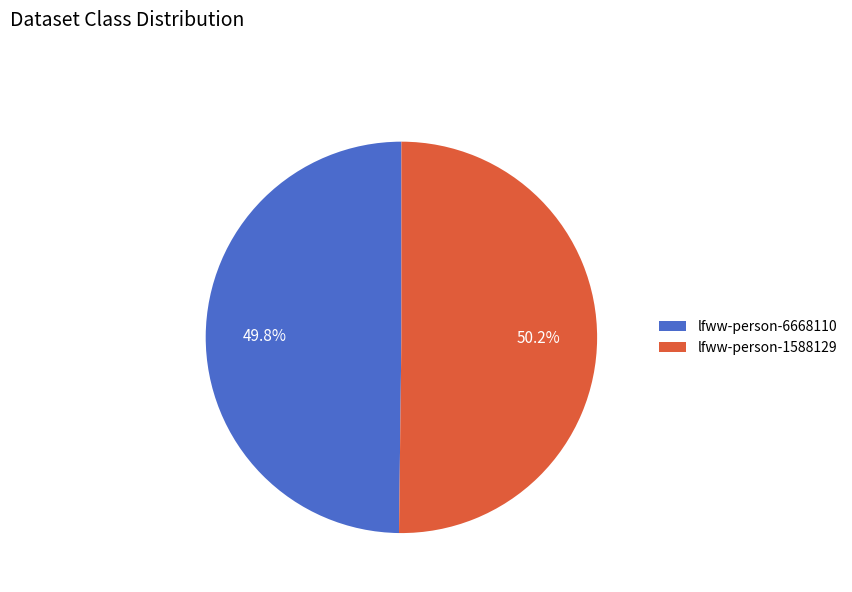

Is there any slice that represents more than half of the pie?

Yes